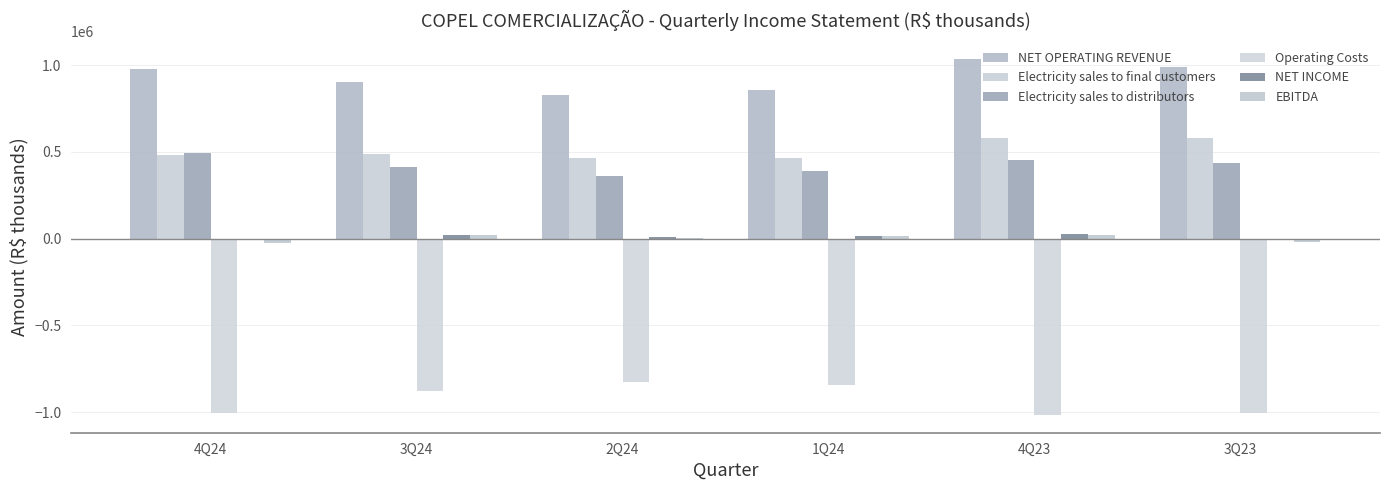

Which series has the largest total across all categories?

NET OPERATING REVENUE